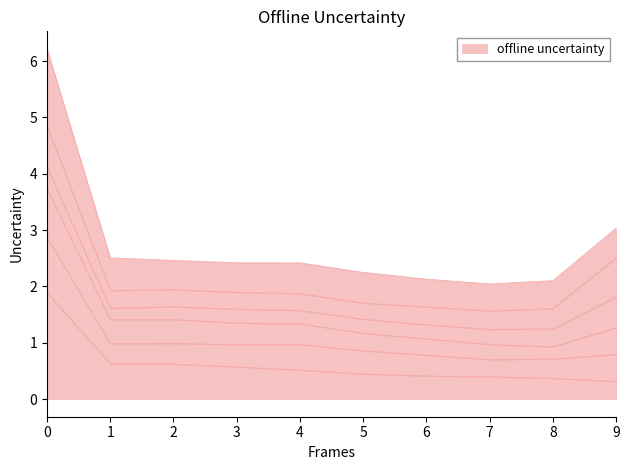

What is the value of the Feb point at the 9th from the left?

2.1